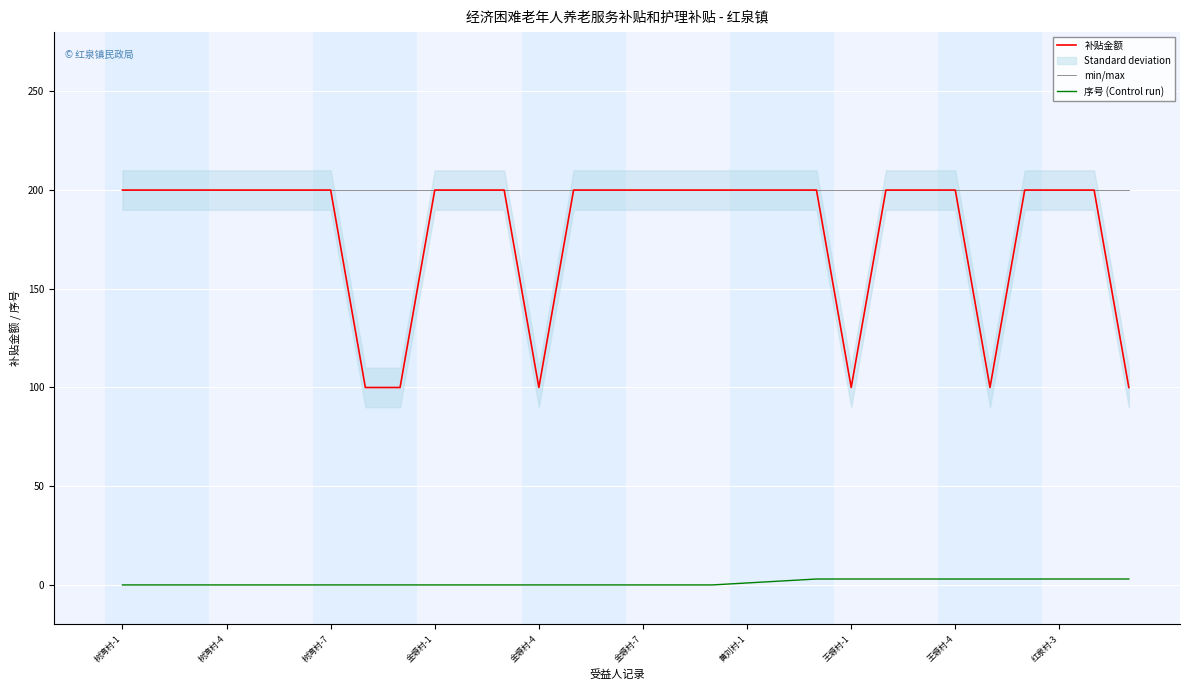

What is the lowest value of the min/max series?

200